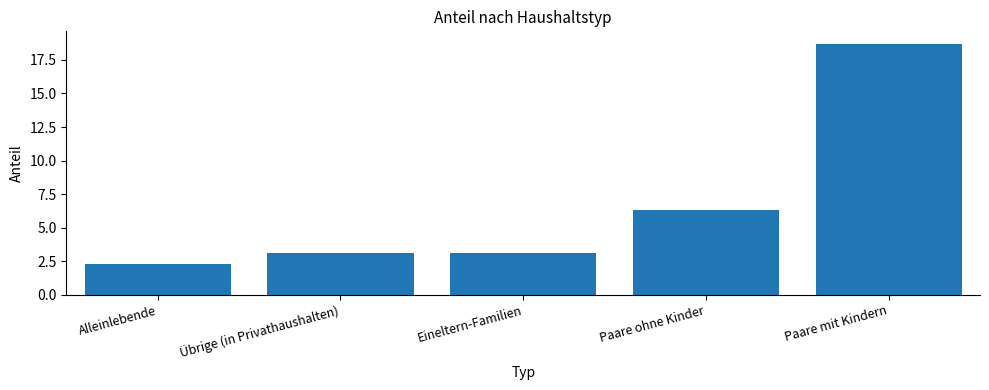

True or false: the data shows 3.1 at Eineltern-Familien.

True